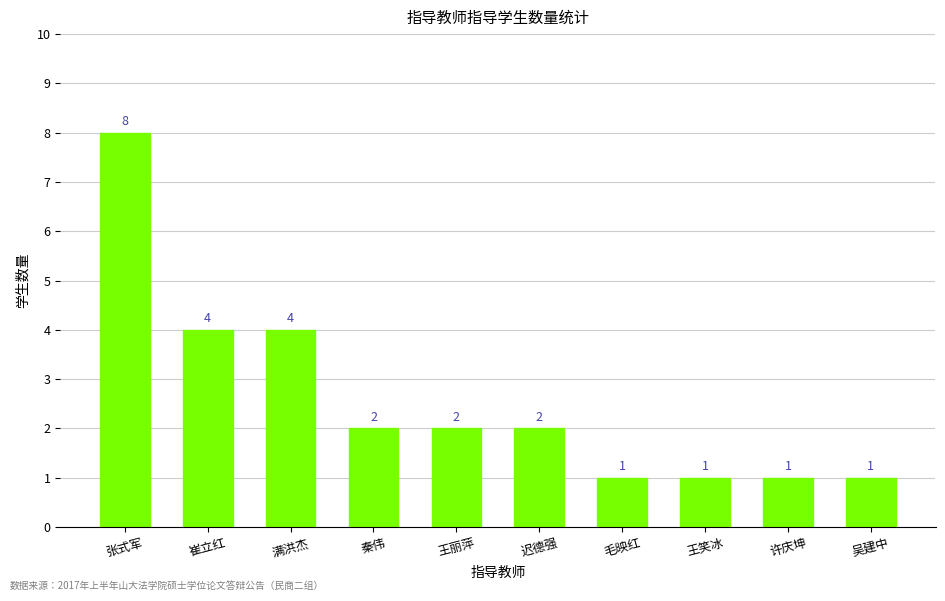

Which has a higher value, 迟德强 or 崔立红?

崔立红